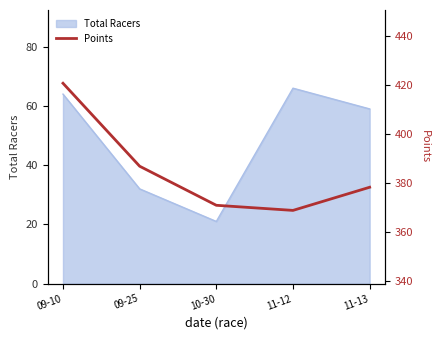

Where is the data nearest to the value 394?

09-25